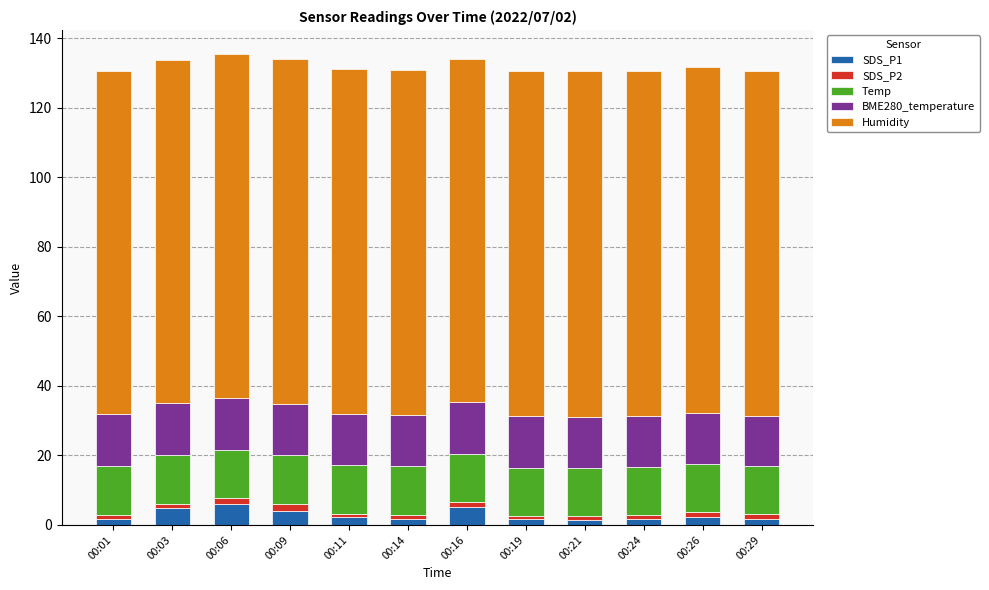

What is the sum of all SDS_P1 values?

34.5